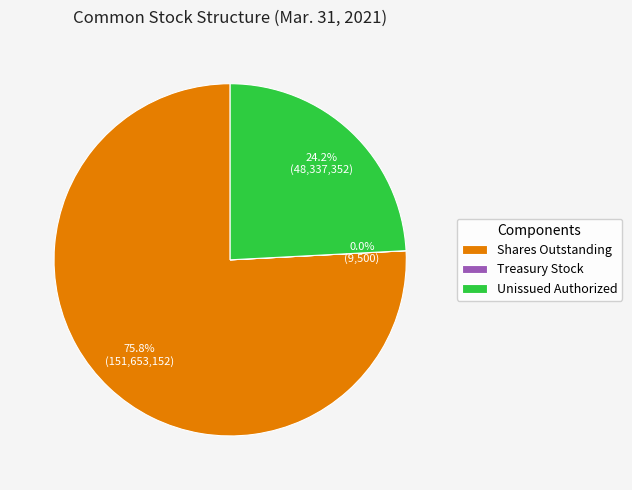

Which slice is the largest?

Shares Outstanding